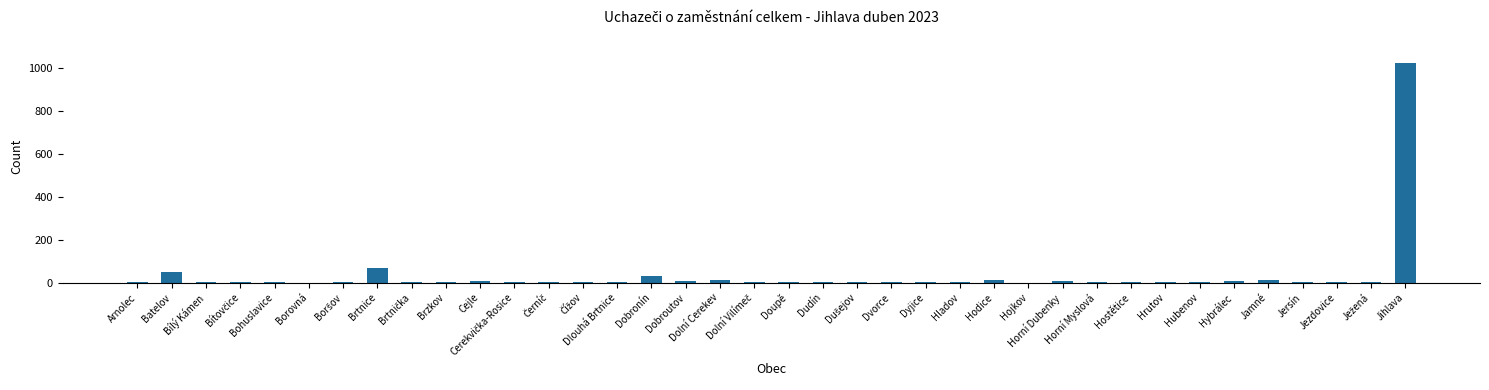

What value does the data have at Dyjice?

2